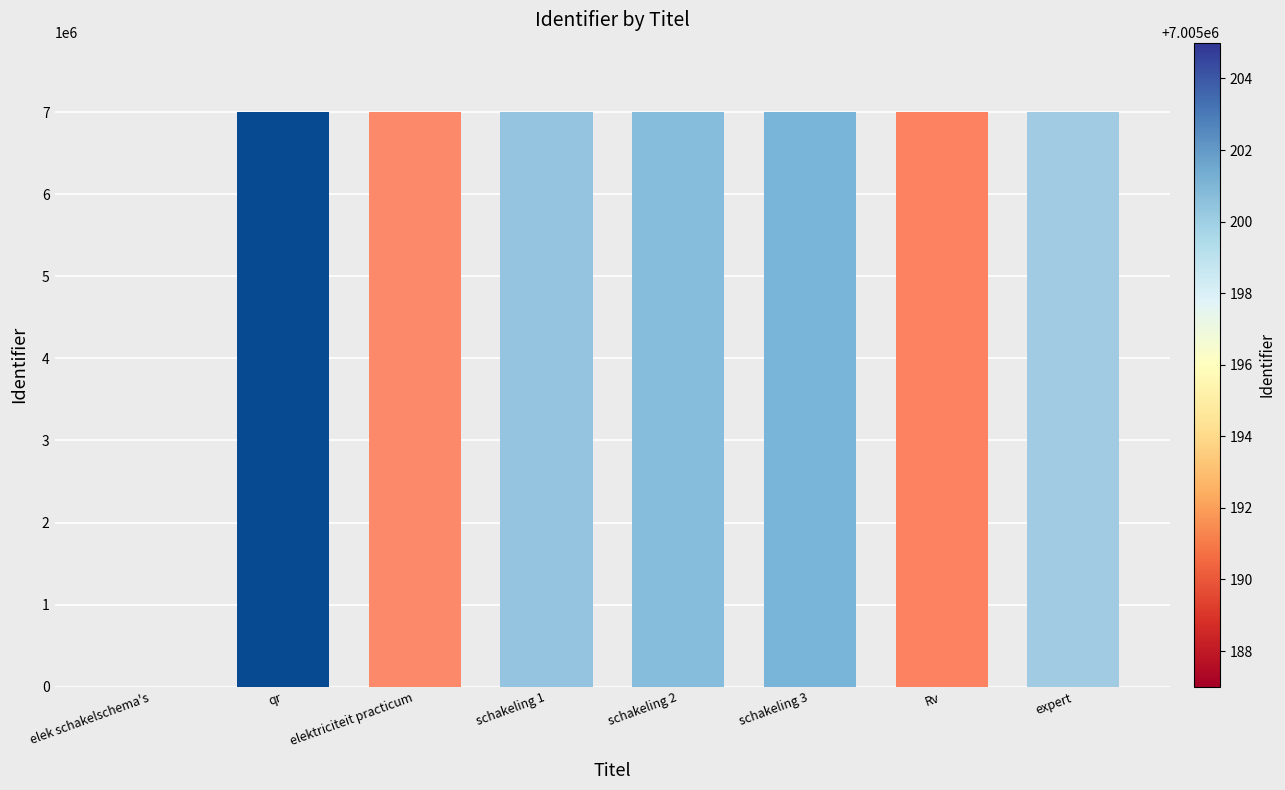

Is it true that the value at schakeling 2 is 3478766?

False